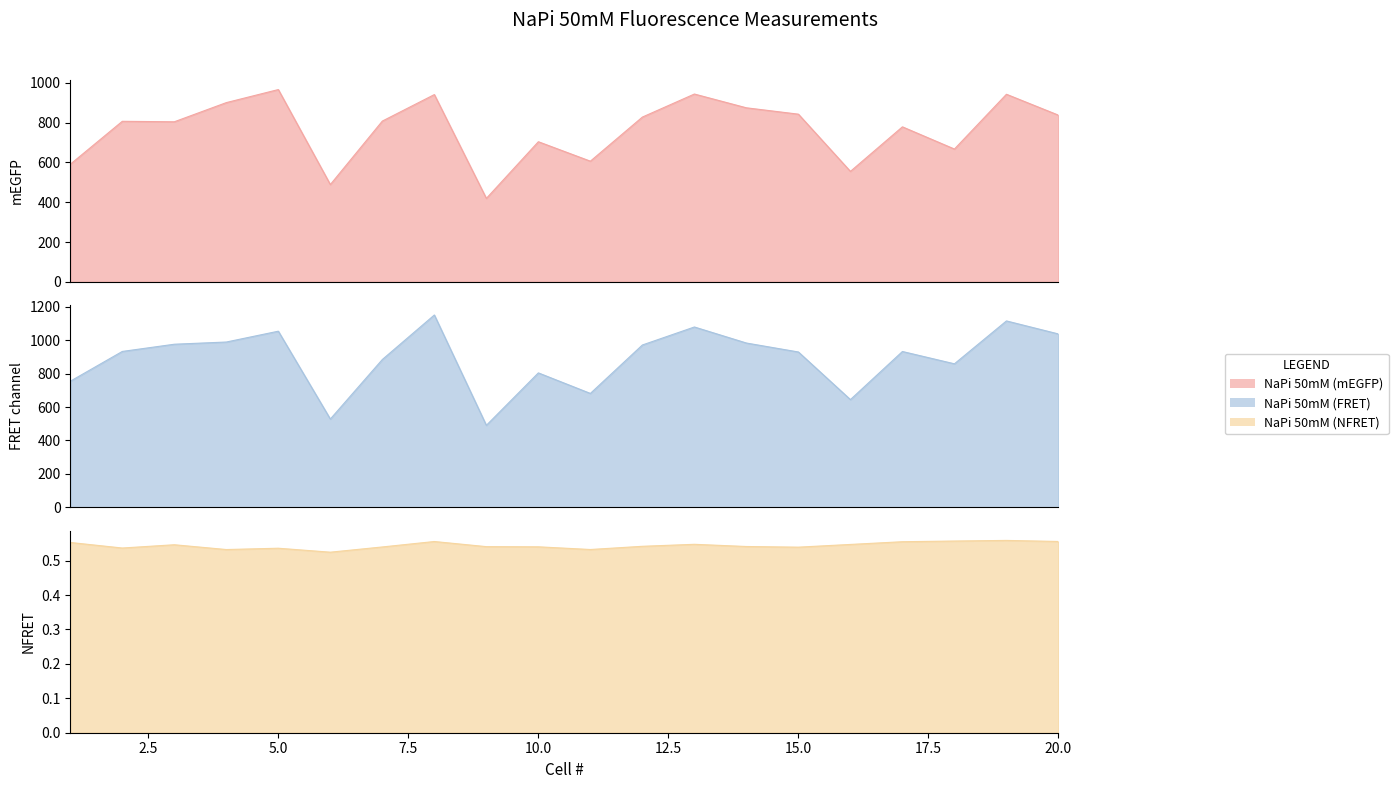

Which series has the largest total across all categories?

NaPi 50mM (FRET)